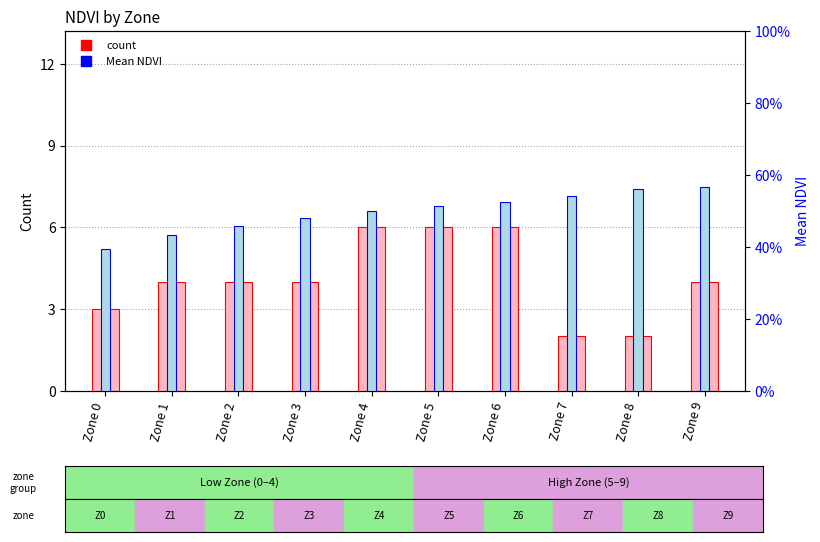

What is the difference between the second highest and minimum values in the Mean NDVI series?

0.2